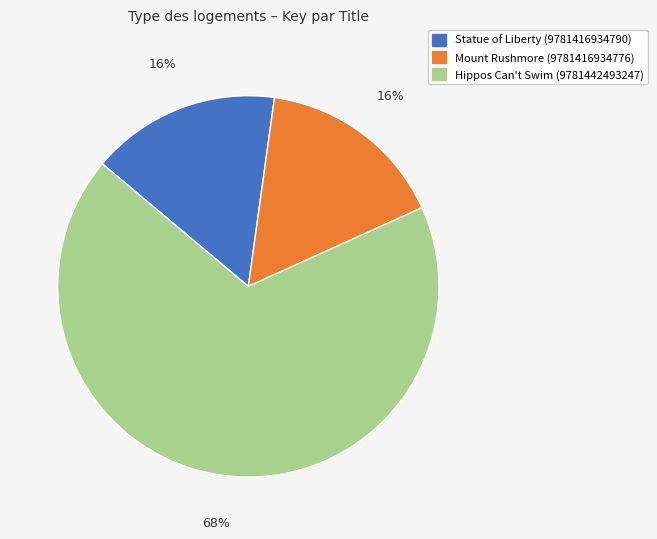

The Statue of Liberty (9781416934790) slice represents 8% of the pie. True or false?

False